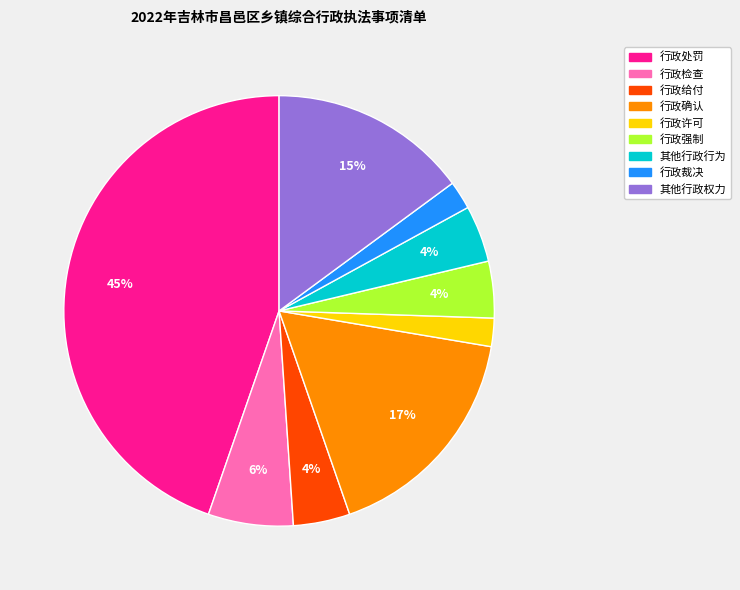

Is the sum of 行政确认 and 行政给付 greater than half?

No